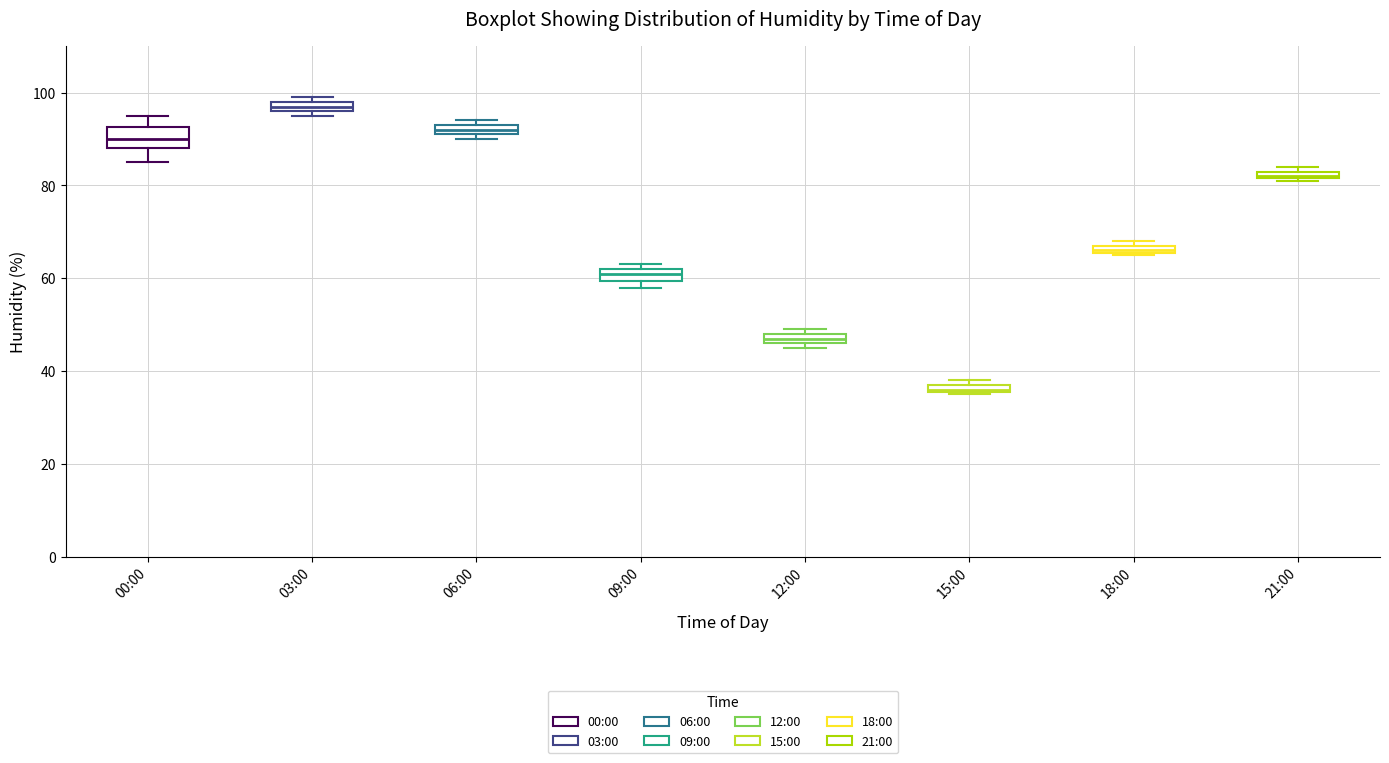

Which box's median line is the lowest?

15:00